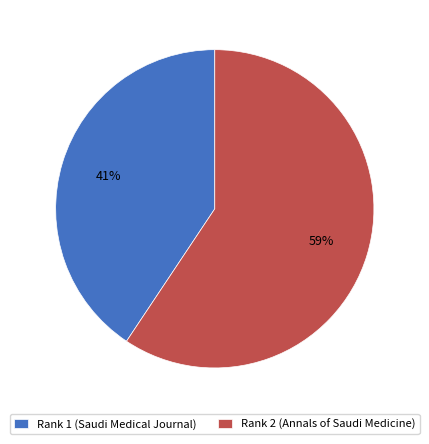

To the nearest percent, what is the combined percentage of Rank 2 (Annals of Saudi Medicine) and Rank 1 (Saudi Medical Journal)?

100%